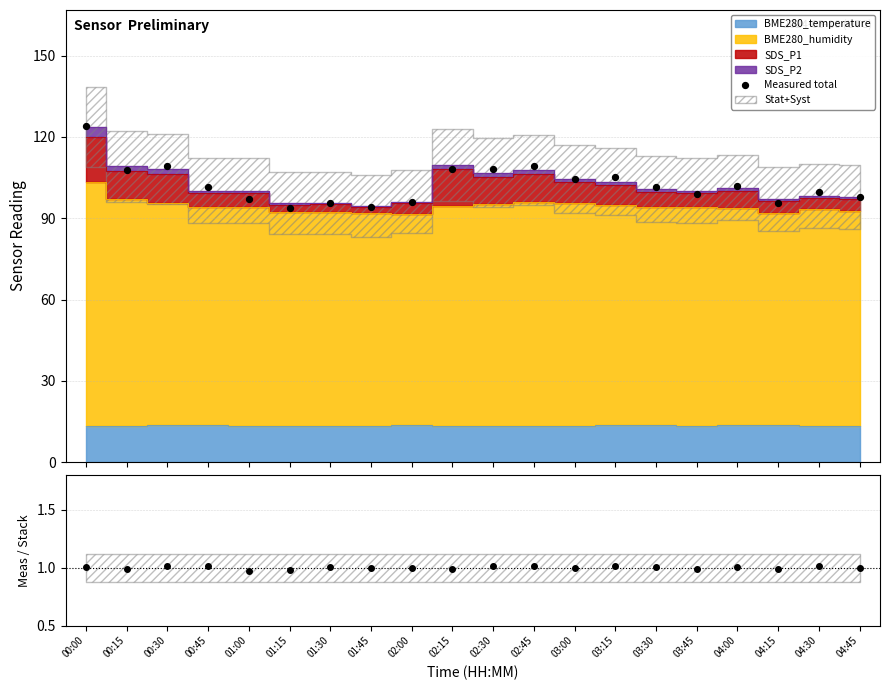

What is the change in value from 01:45 to 03:00?

+10.6